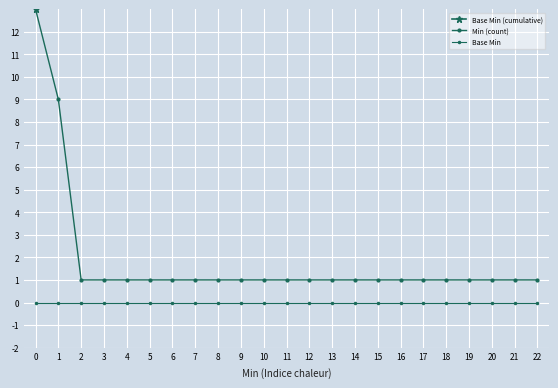

At 8, list the series in order from smallest to largest.

Base Min, Min (count), Base Min (cumulative)